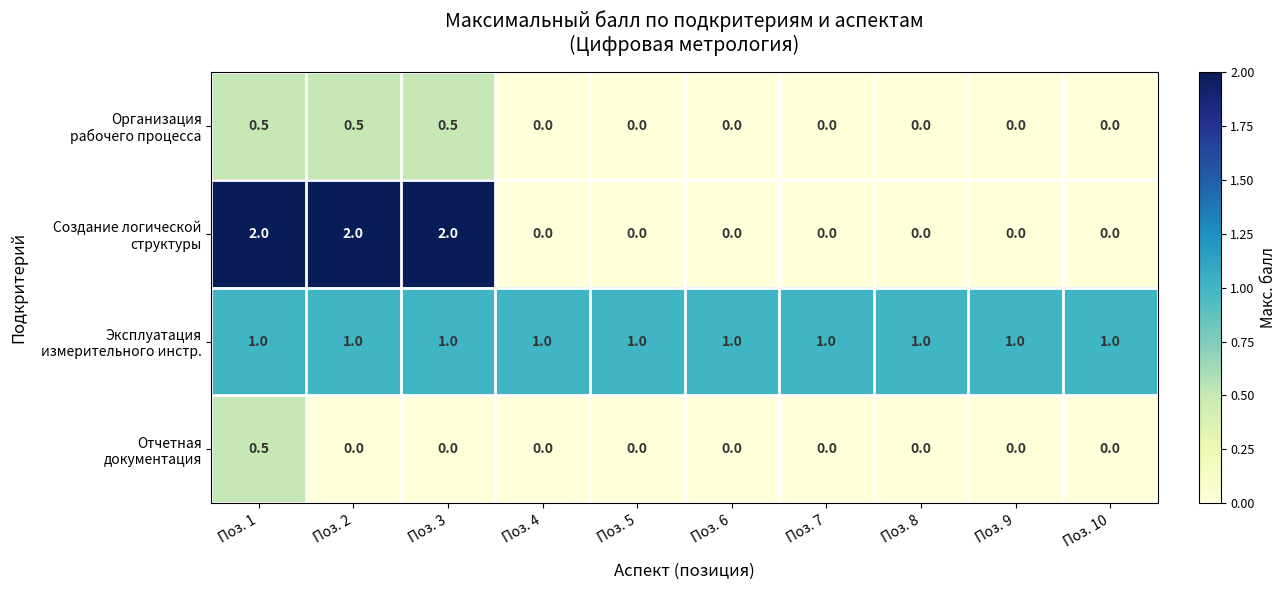

At which category is the sum across all series the highest?

Поз. 1